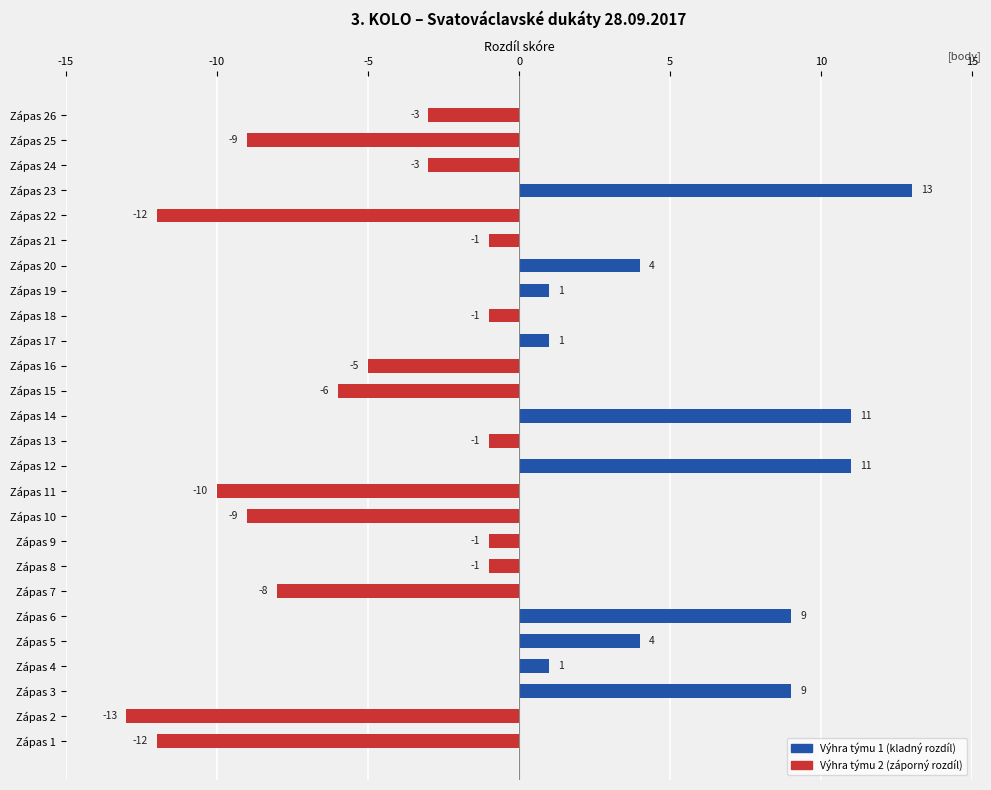

True or false: the data shows -11 at Zápas 15.

False